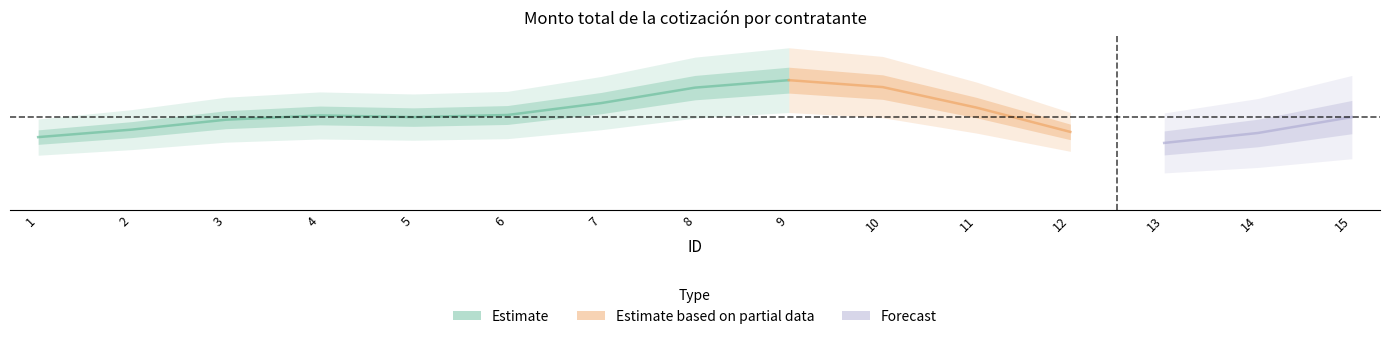

Where does the data first go above 493499?

3